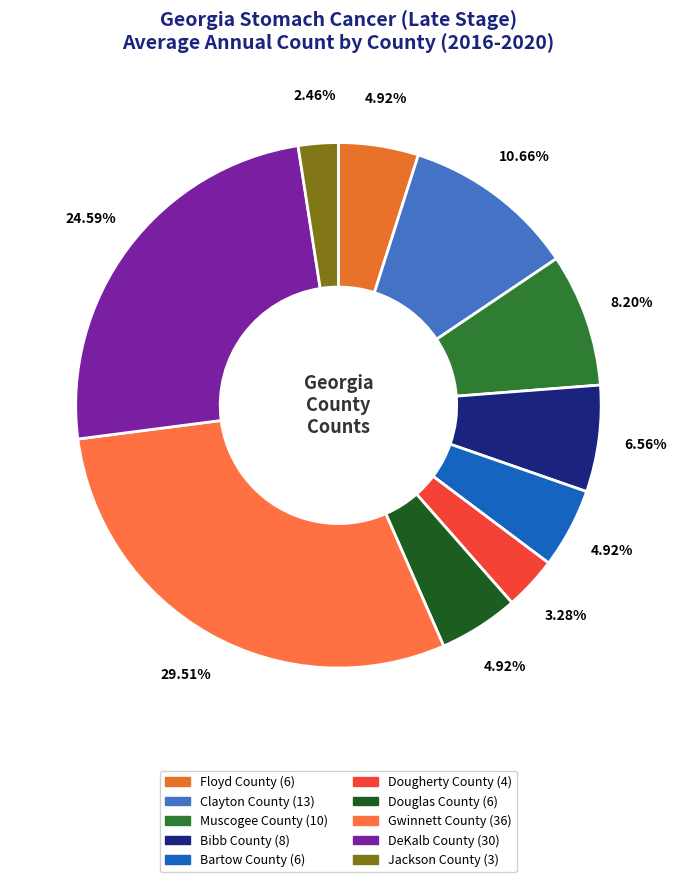

What is the ratio of the value at DeKalb County to the value at Gwinnett County?

0.8